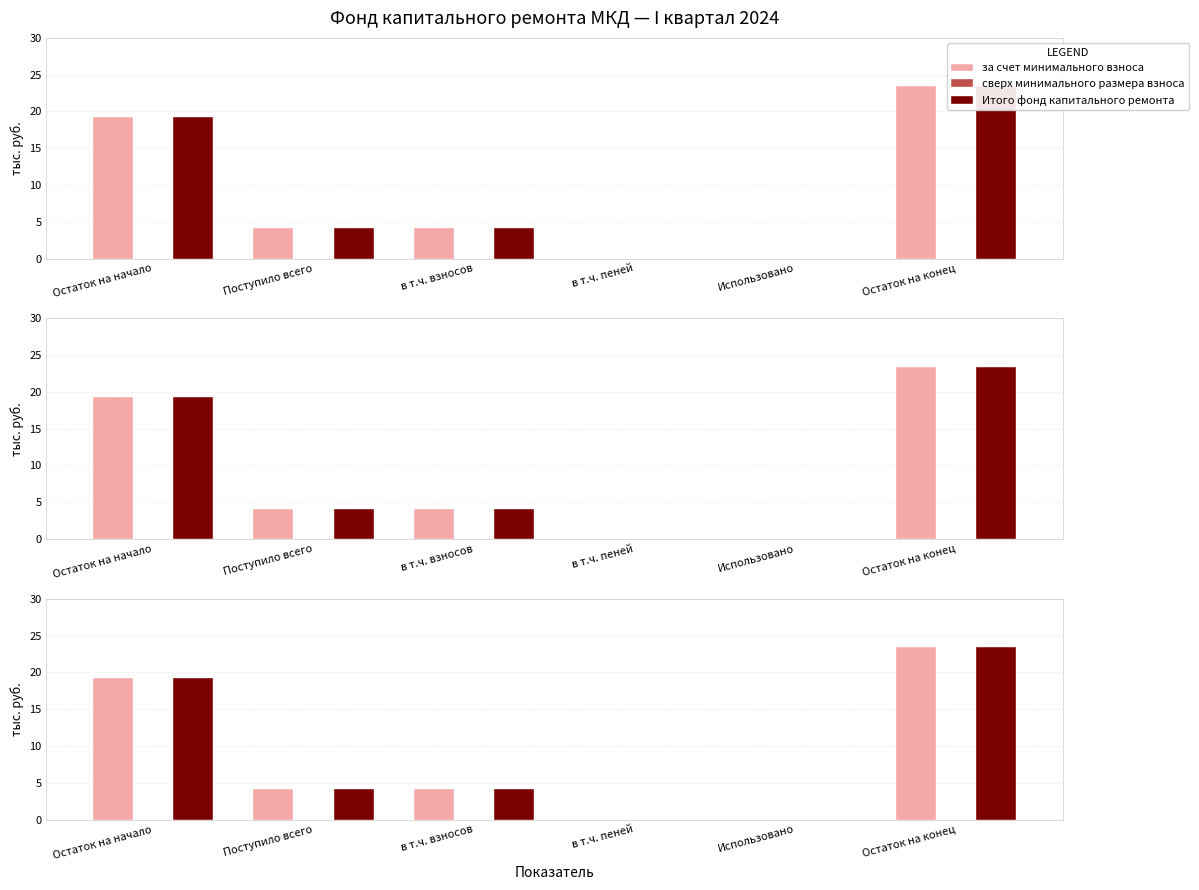

How many values in the Итого фонд капитального ремонта series are below 4?

2